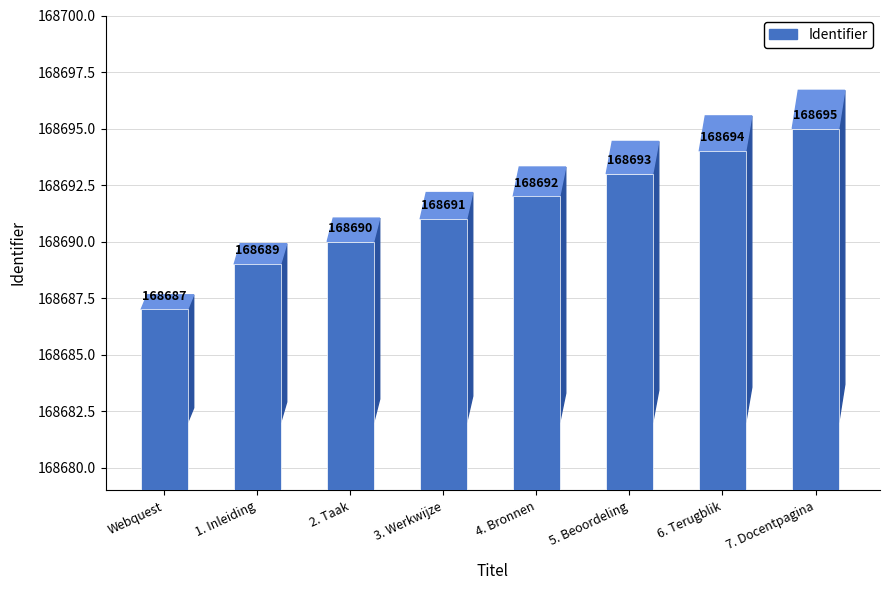

What is the average value?

168691